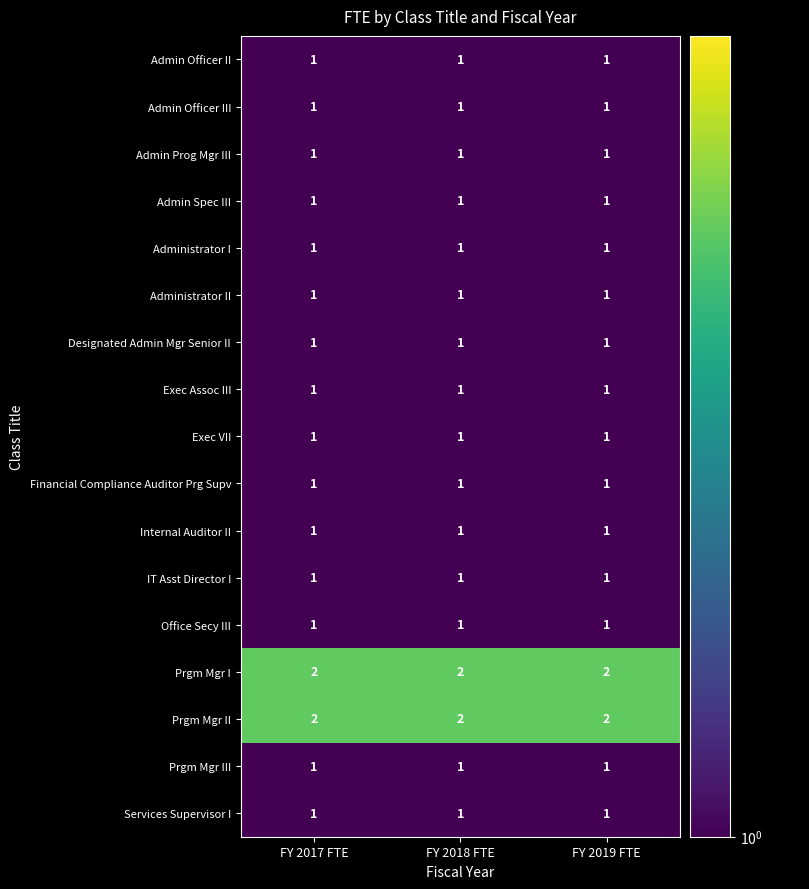

What is the total value across all series at FY 2017 FTE?

19